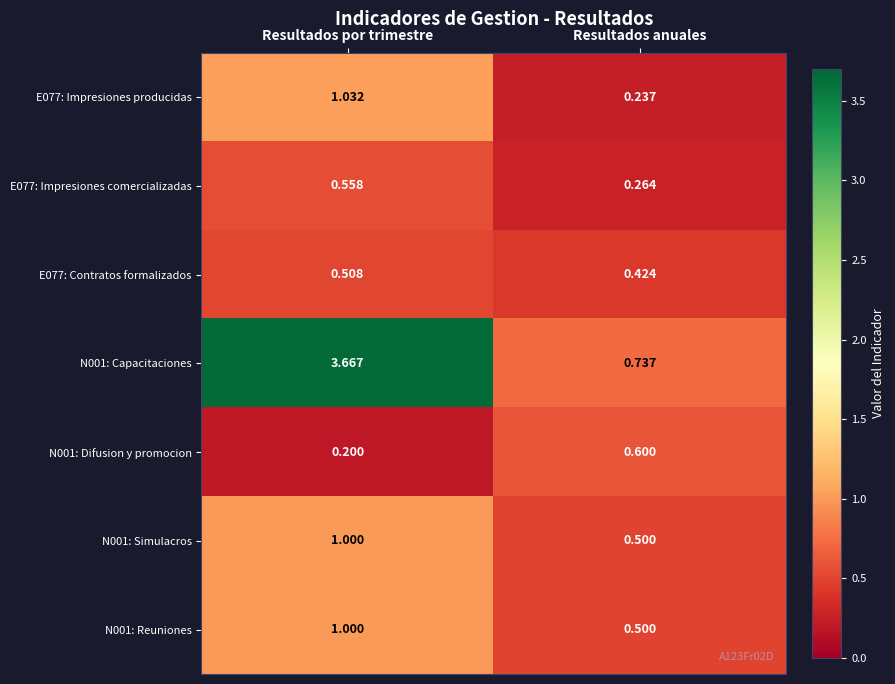

Which category has the lowest value across all series?

Resultados por trimestre